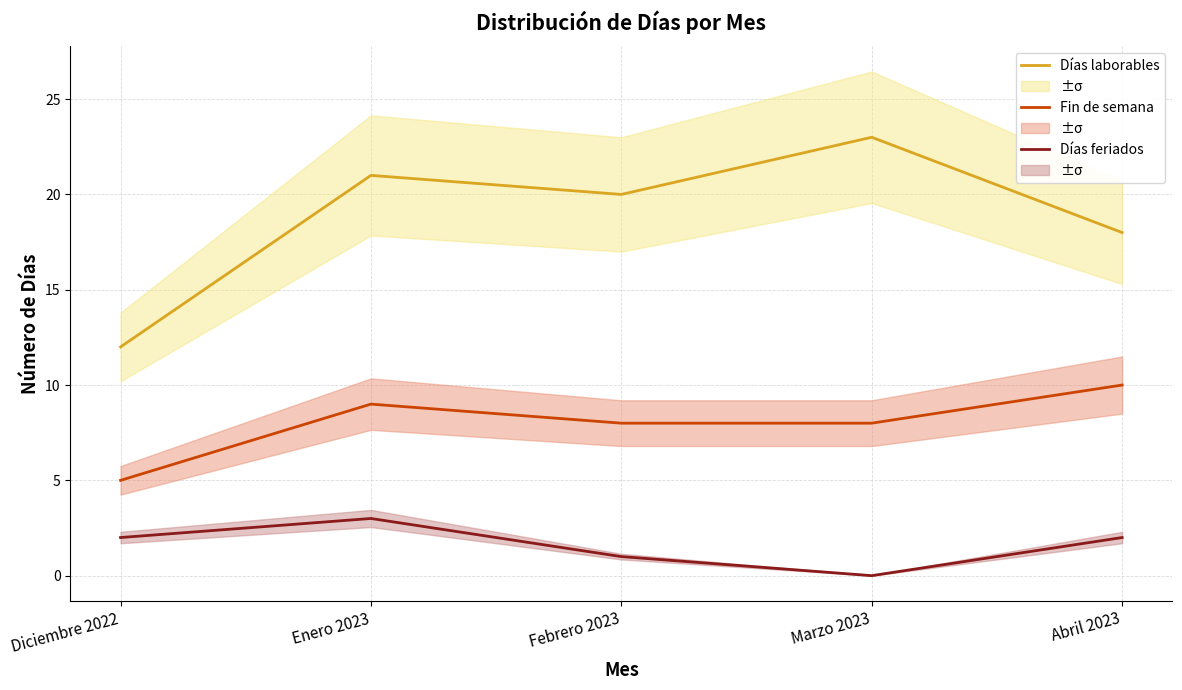

Where is the first local minimum for Días feriados?

Marzo 2023